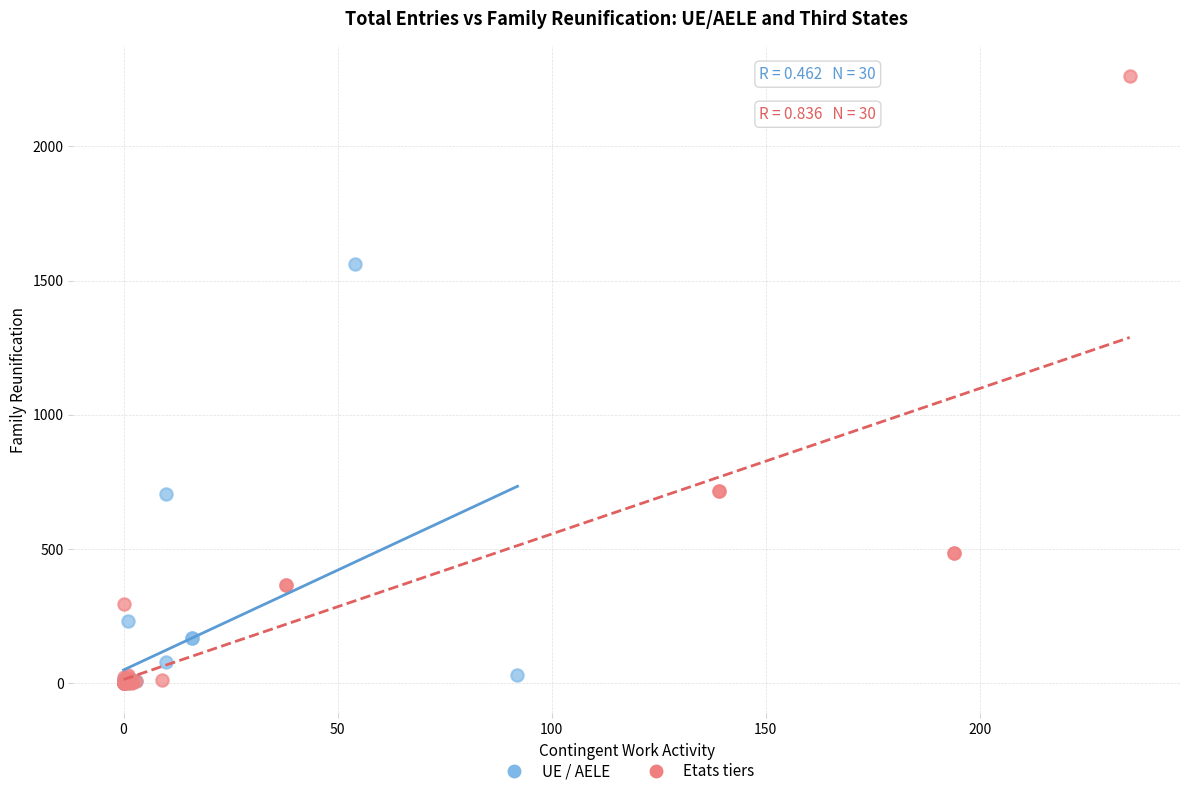

Which series contains the highest Y value?

Etats tiers